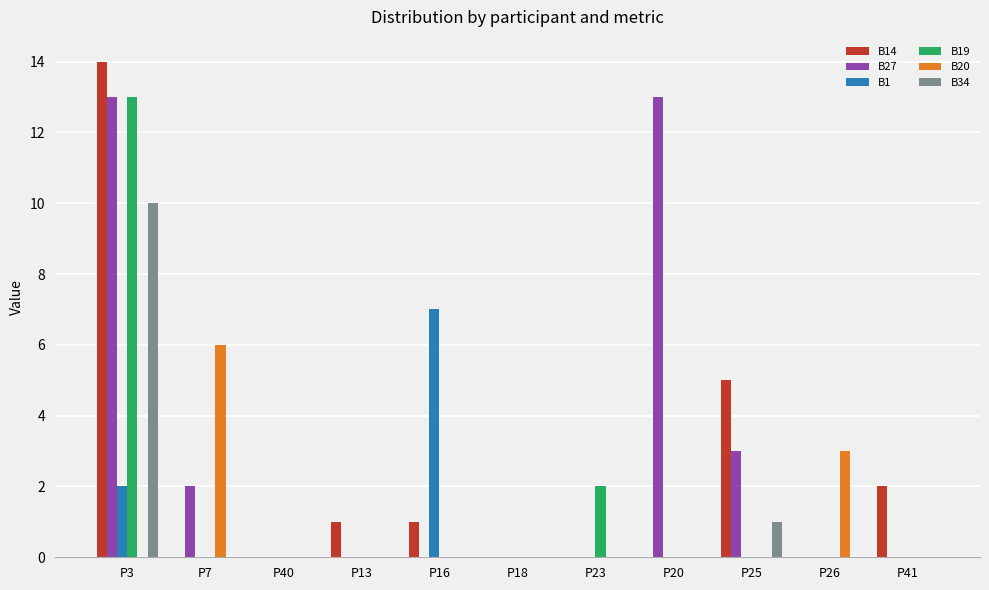

What is the sum of all B19 values?

15